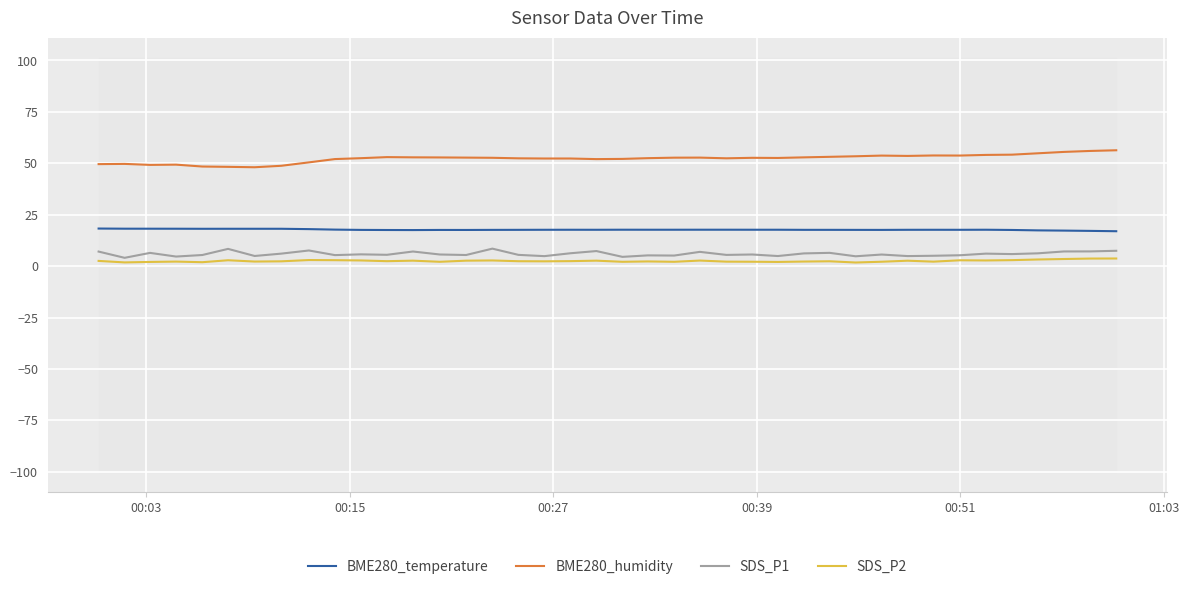

What is the maximum value for SDS_P1?

8.5